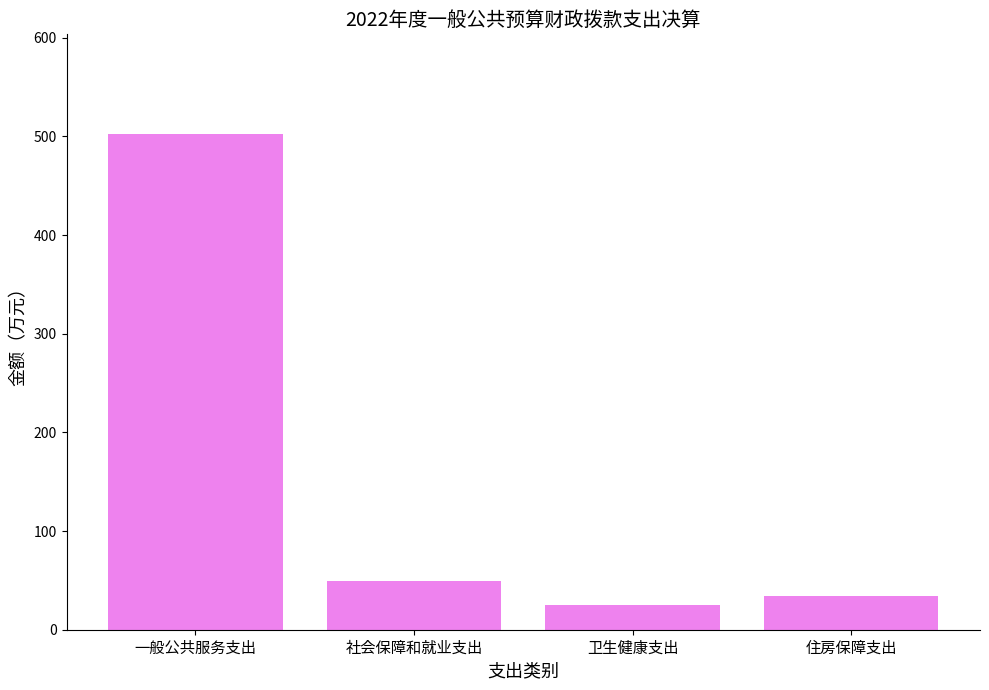

What is the minimum value shown in the chart?

25.3